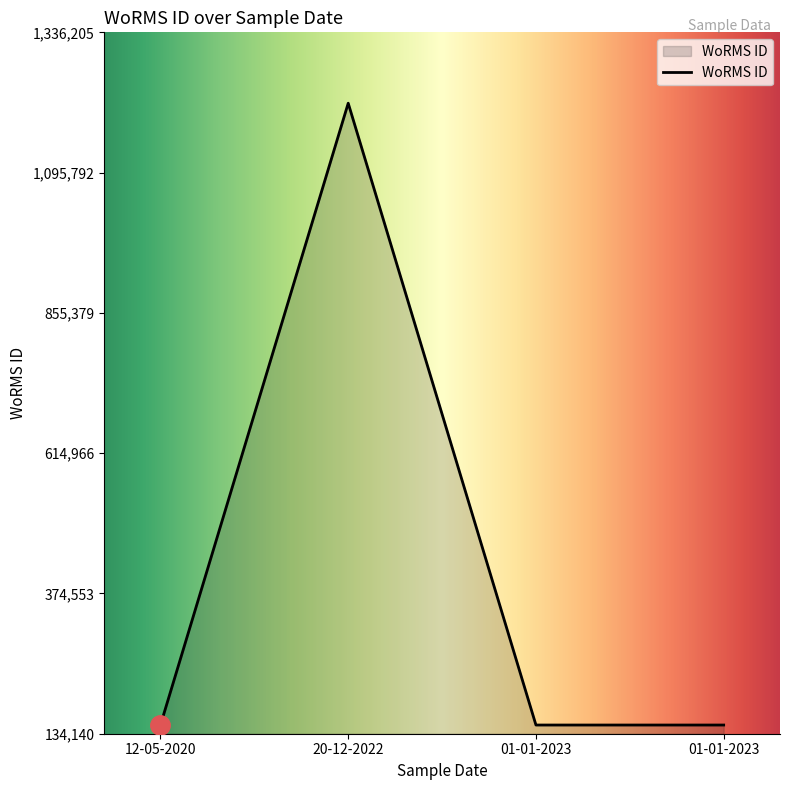

Count the number of values greater than 149045.

1